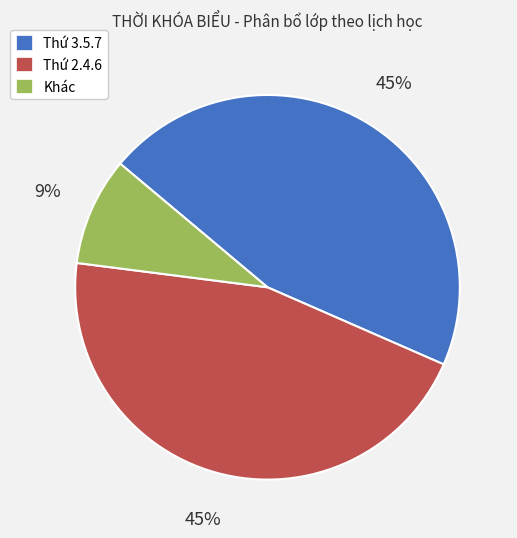

Count the number of slices in the pie.

3